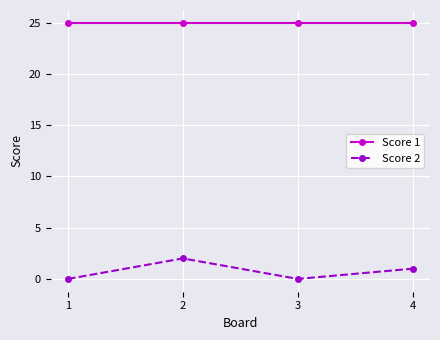

Does the chart display data point markers on the line(s)?

Yes